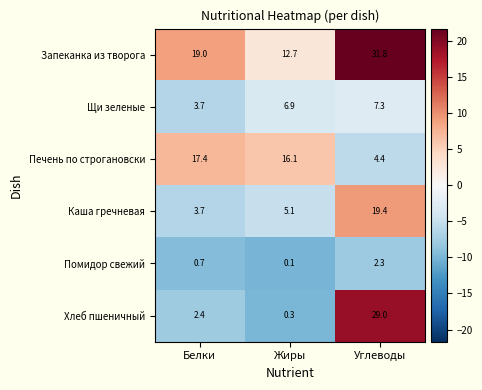

Where is Щи зеленые nearest to the value 5?

Белки